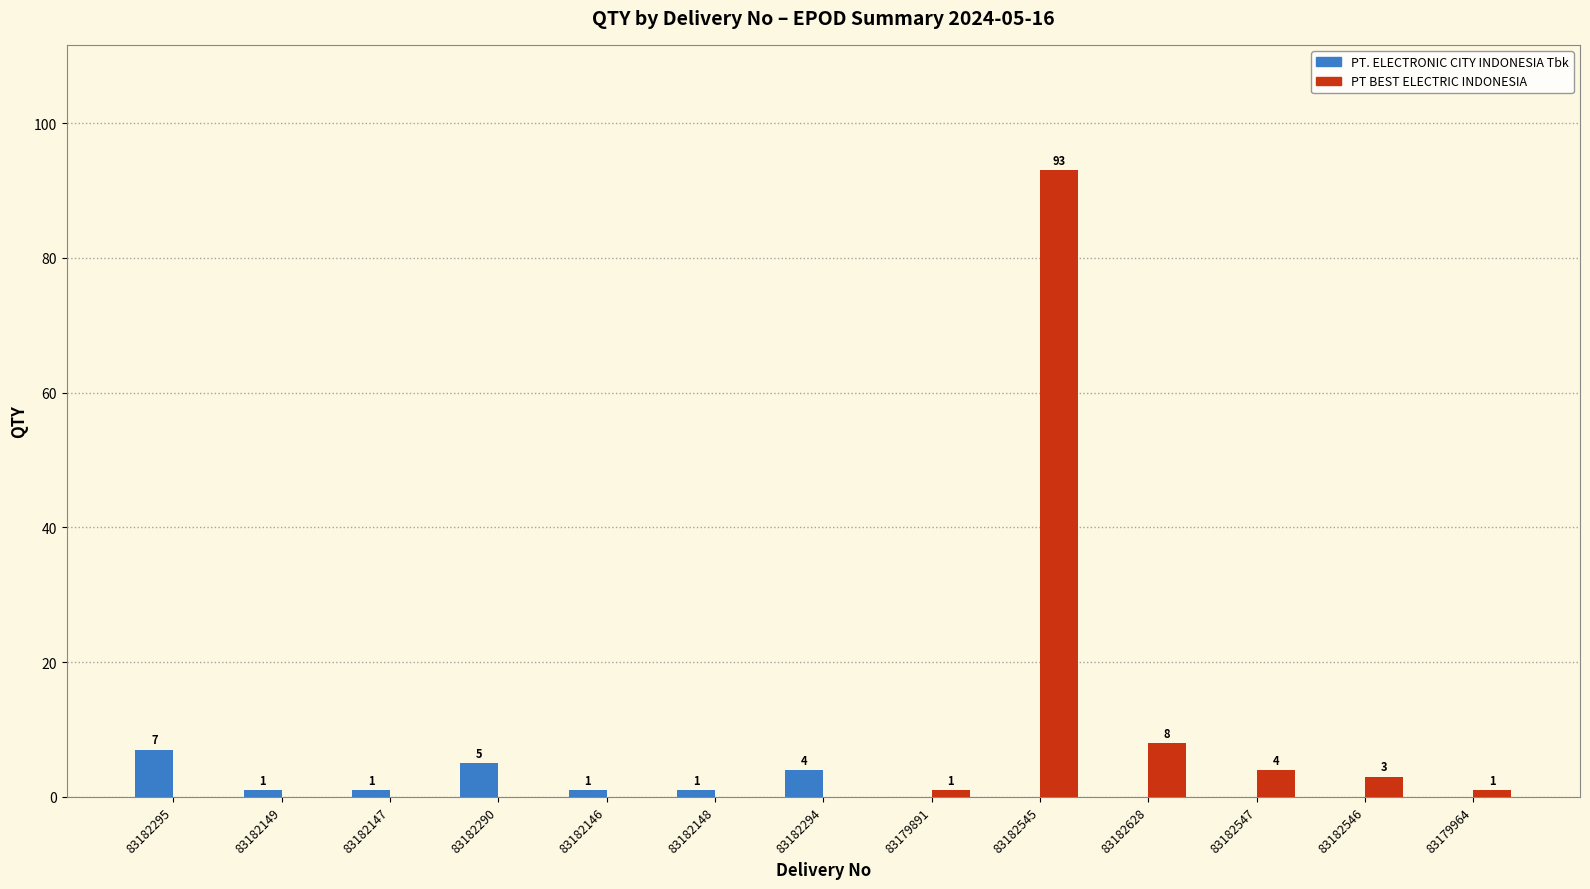

What is the spread (max minus min) of values at 83182149?

1